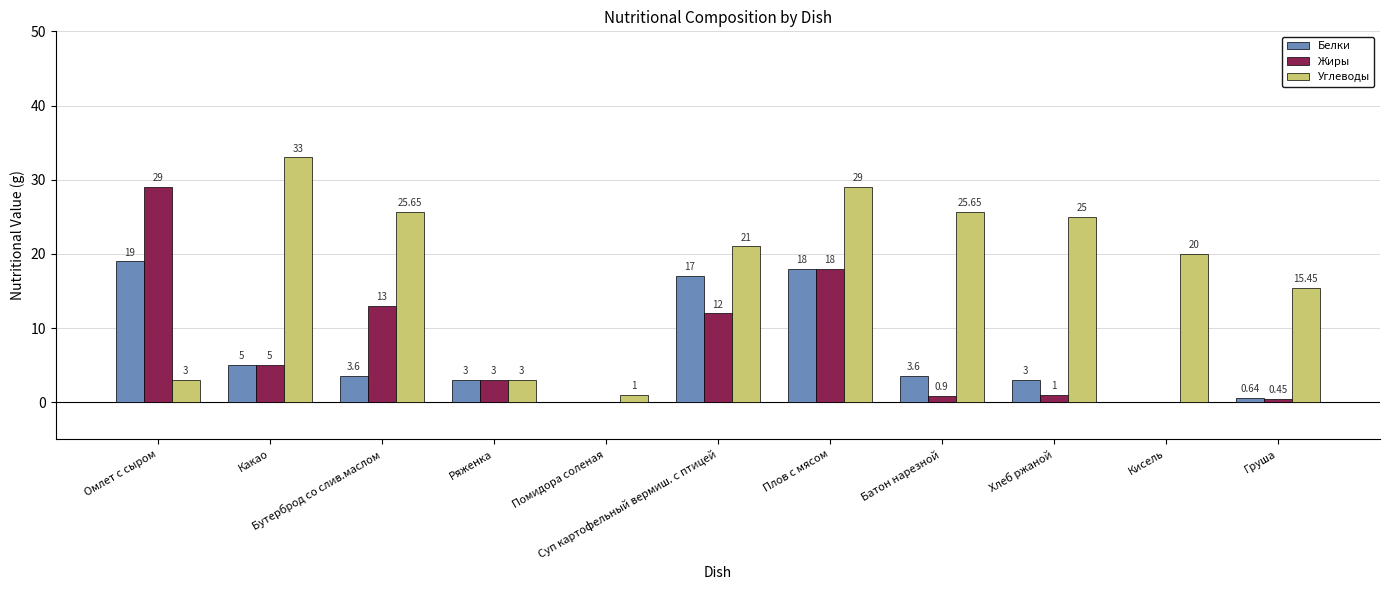

Which series has the largest total across all categories?

Углеводы